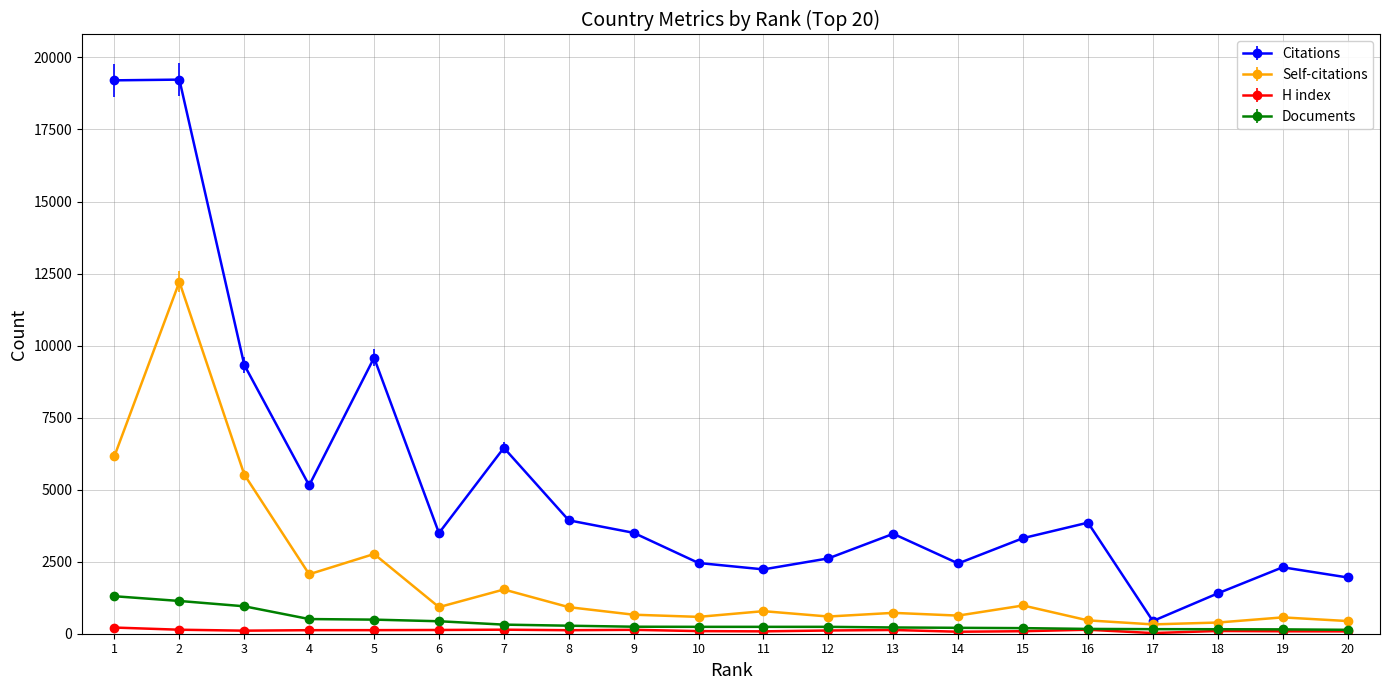

Rank the series by their maximum value, from highest to lowest.

Citations, Self-citations, Documents, H index